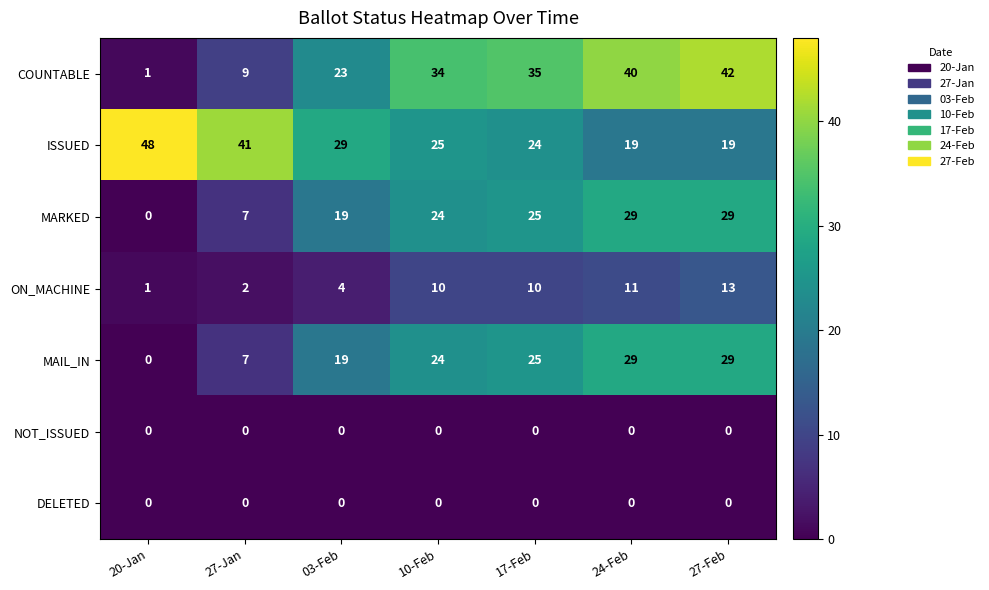

What is the difference between the maximum and minimum values in the ON_MACHINE series?

12